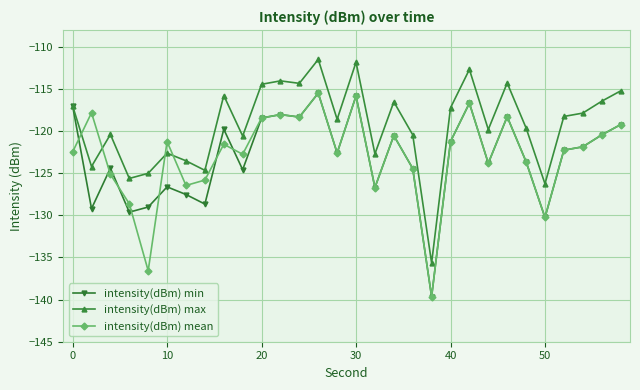

Which series ends up on top after the final intersection of intensity(dBm) mean and intensity(dBm) max?

intensity(dBm) max